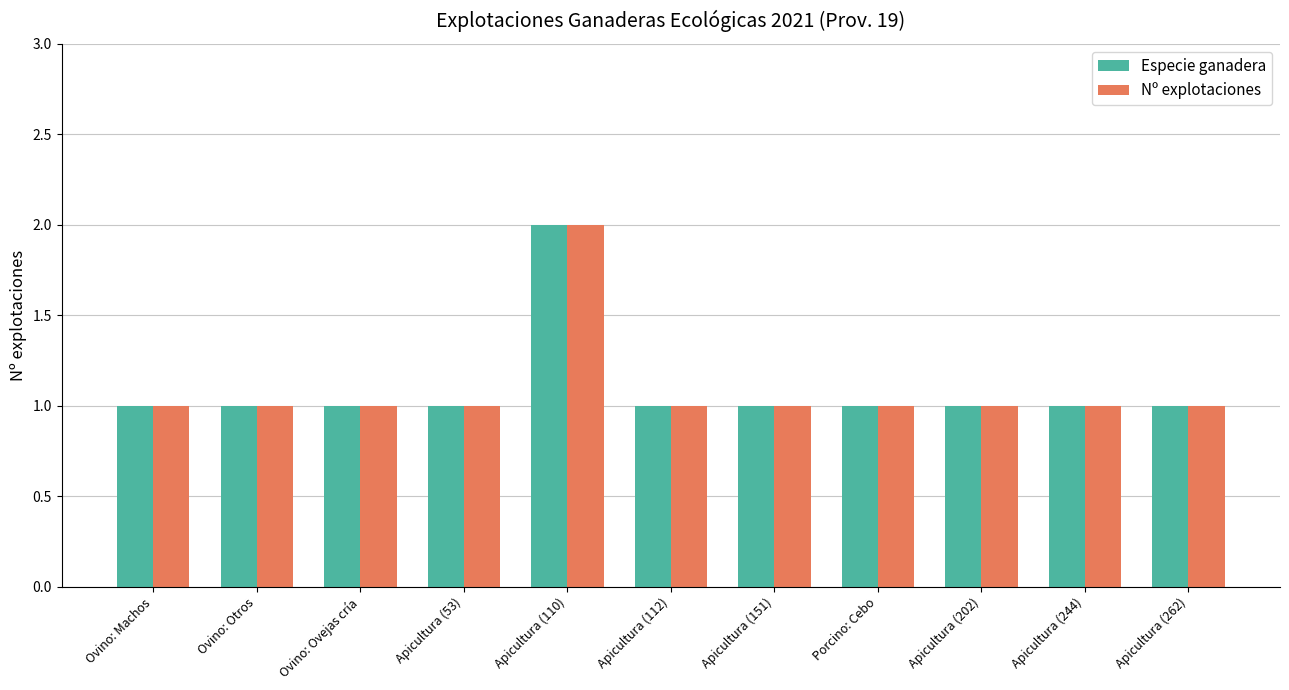

Is it true that Especie ganadera equals 1 at Apicultura (262)?

True